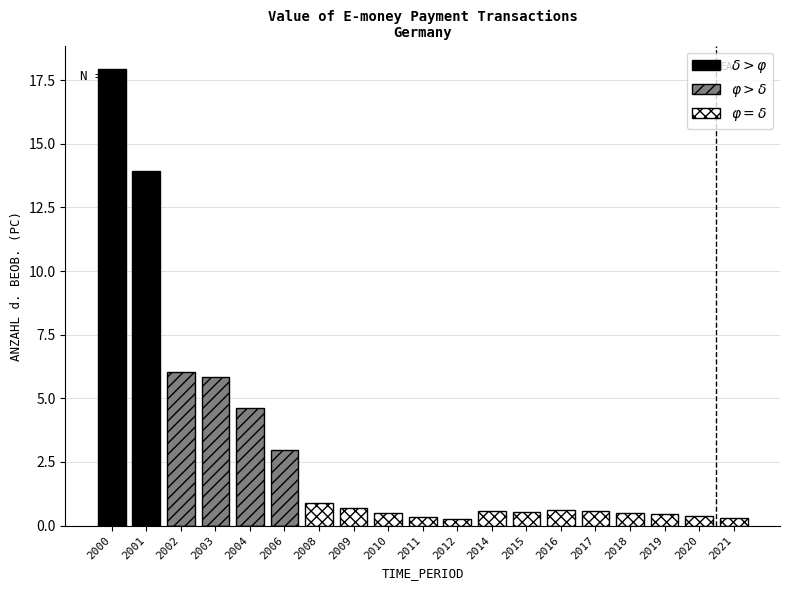

At how many categories does at least one series exceed 17?

1